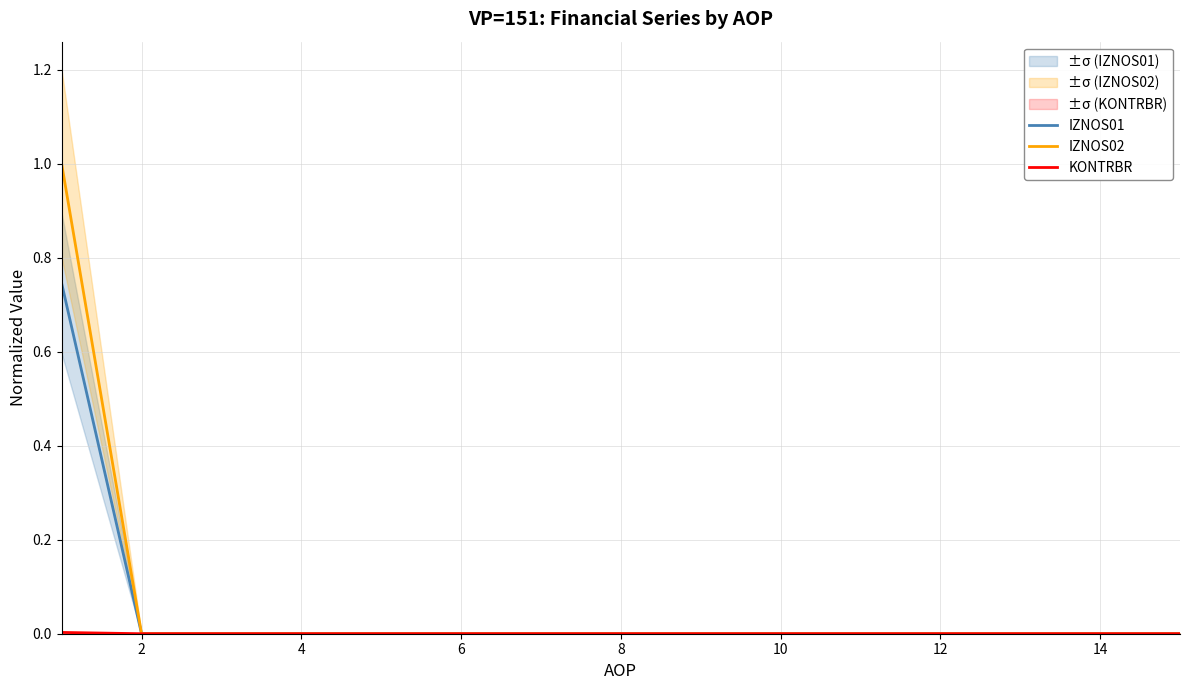

How many IZNOS01 values are between 0 and 1?

15